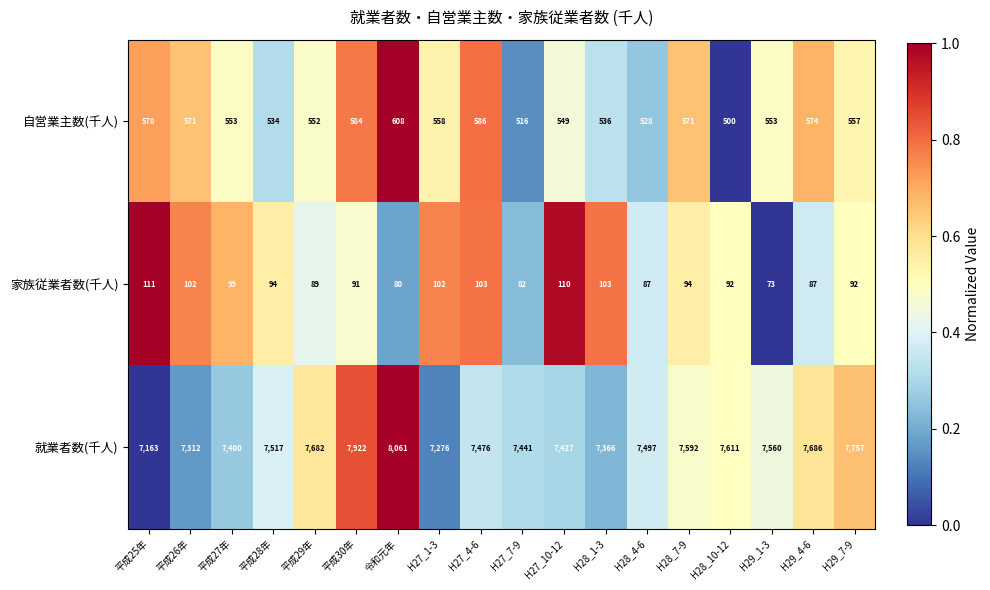

True or false: 家族従業者数(千人) has a value of 92 at H29_7-9.

True